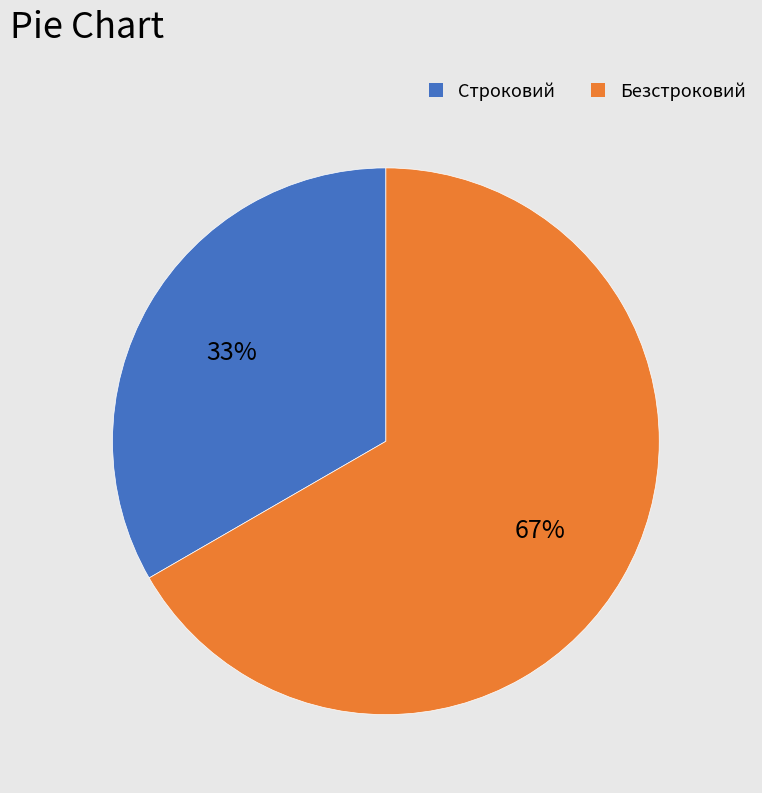

True or false: Строковий accounts for 33% of the total.

True